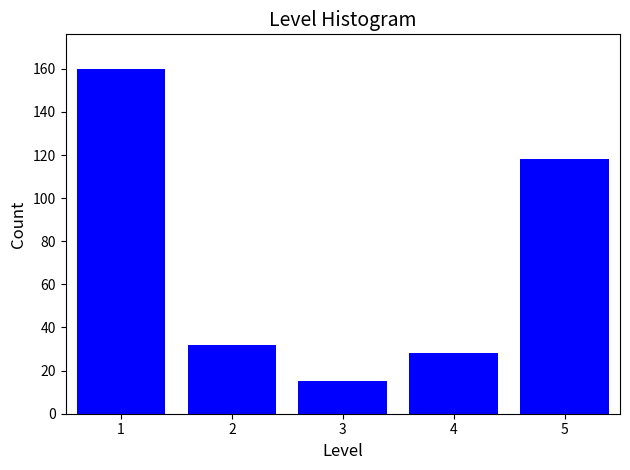

Reading left to right, list all the values displayed in this chart.

160	32	15	28	118